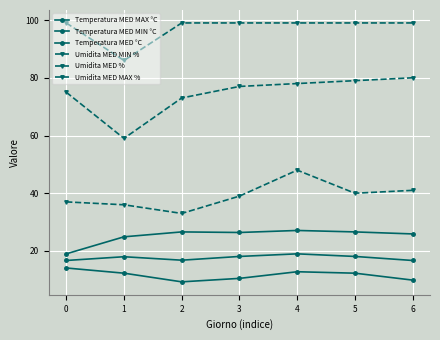

True or false: Temperatura MED MAX °C and Umidita MED MAX % intersect in this chart.

False